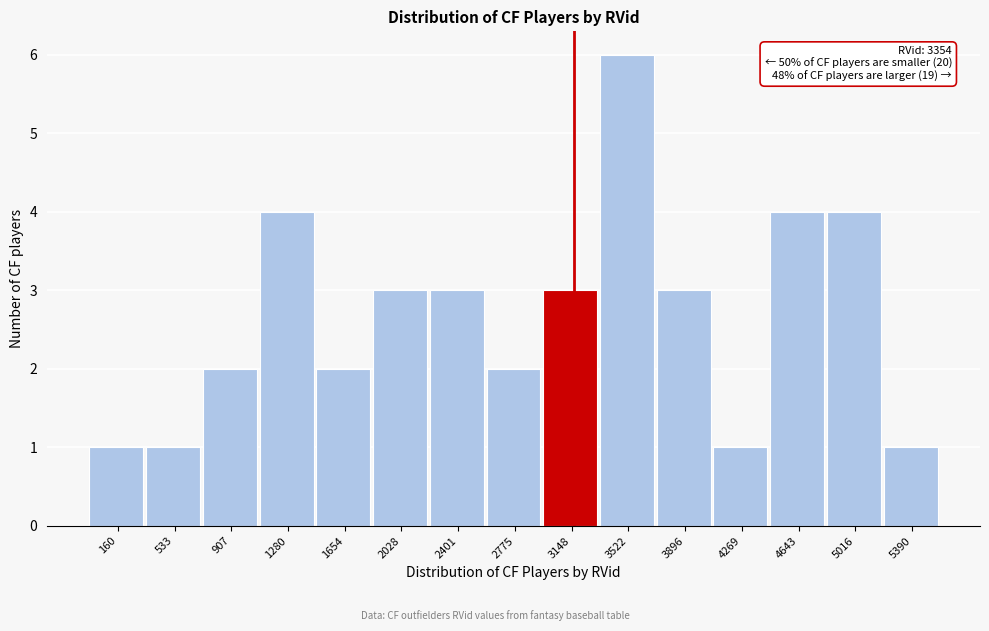

Reading left to right, list all the values displayed in this chart.

1	1	2	4	2	3	3	2	3	6	3	1	4	4	1